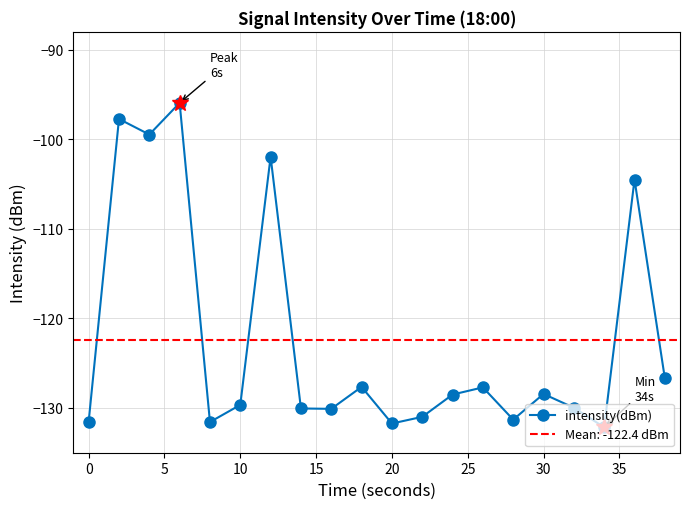

How many interior local peaks does the intensity(dBm) series have?

7